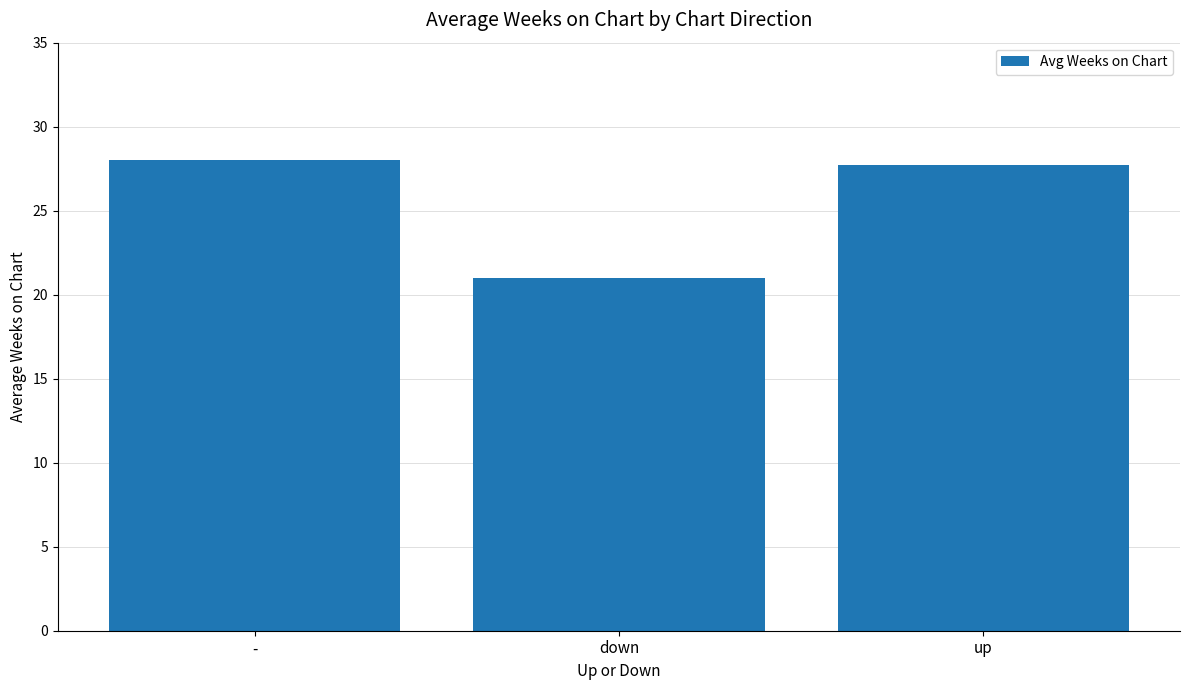

What is the sum of all values?

76.7